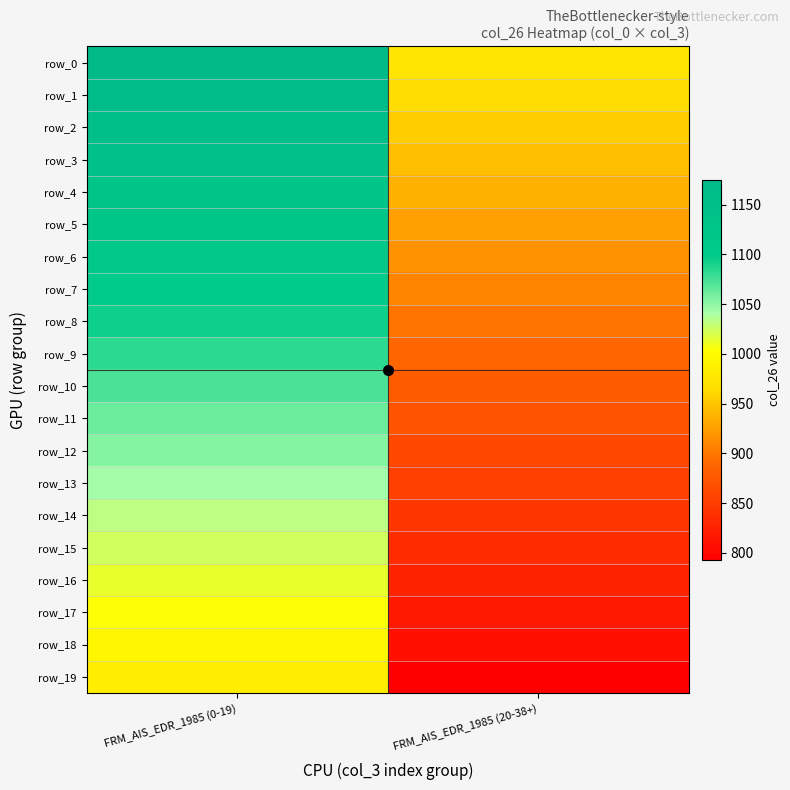

List the series in order of their peak value, highest first.

row_0, row_1, row_2, row_3, row_4, row_5, row_6, row_7, row_8, row_9, row_10, row_11, row_12, row_13, row_14, row_15, row_16, row_17, row_18, row_19